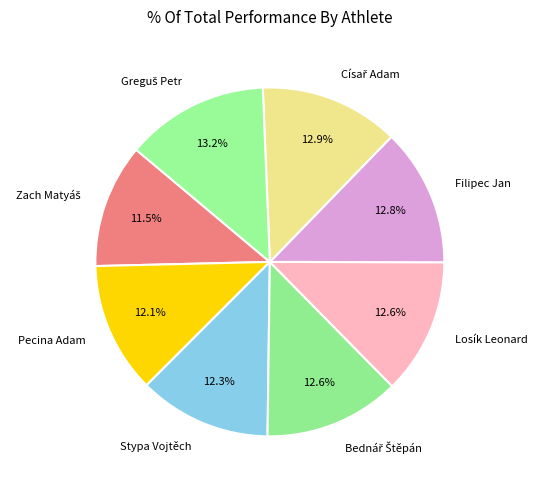

True or false: Pecina Adam accounts for 12% of the total.

True